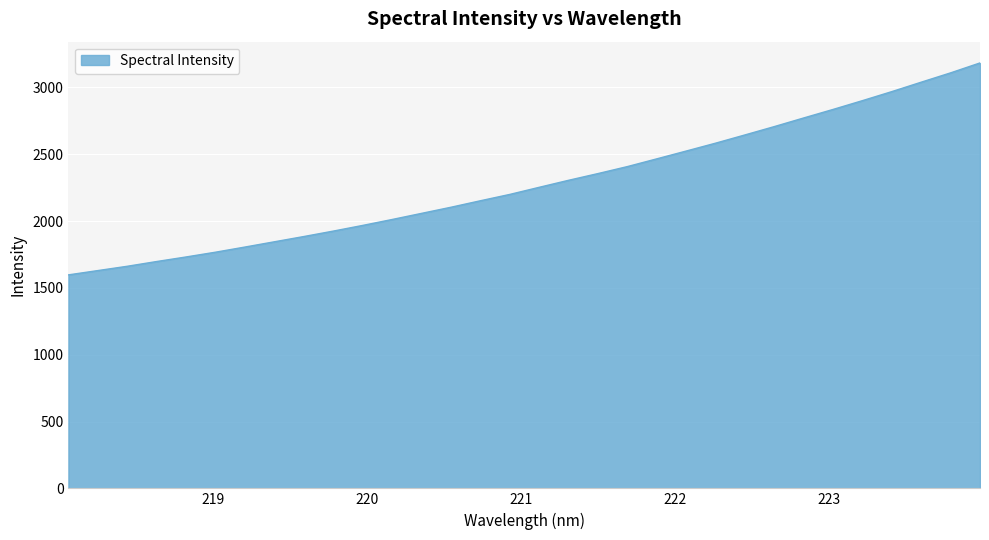

What is the smallest value displayed?

1597.3